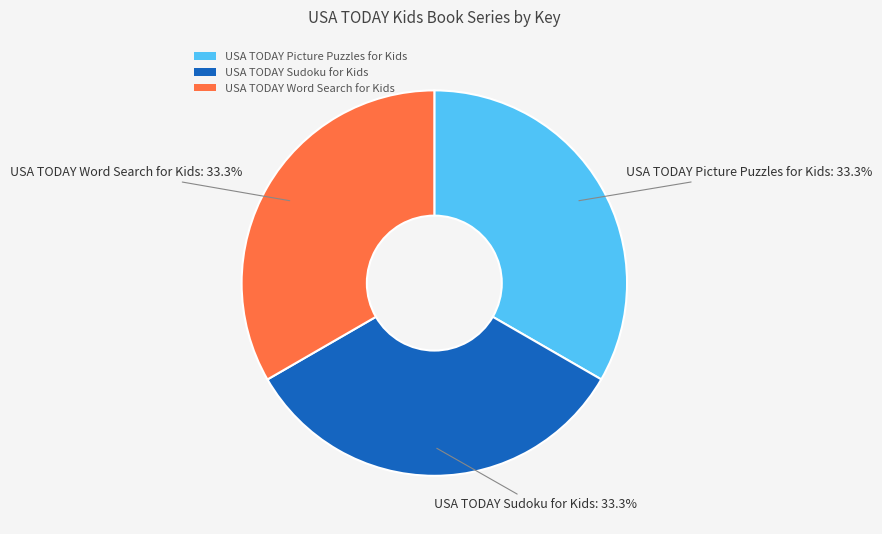

How many slices are in this pie chart?

3